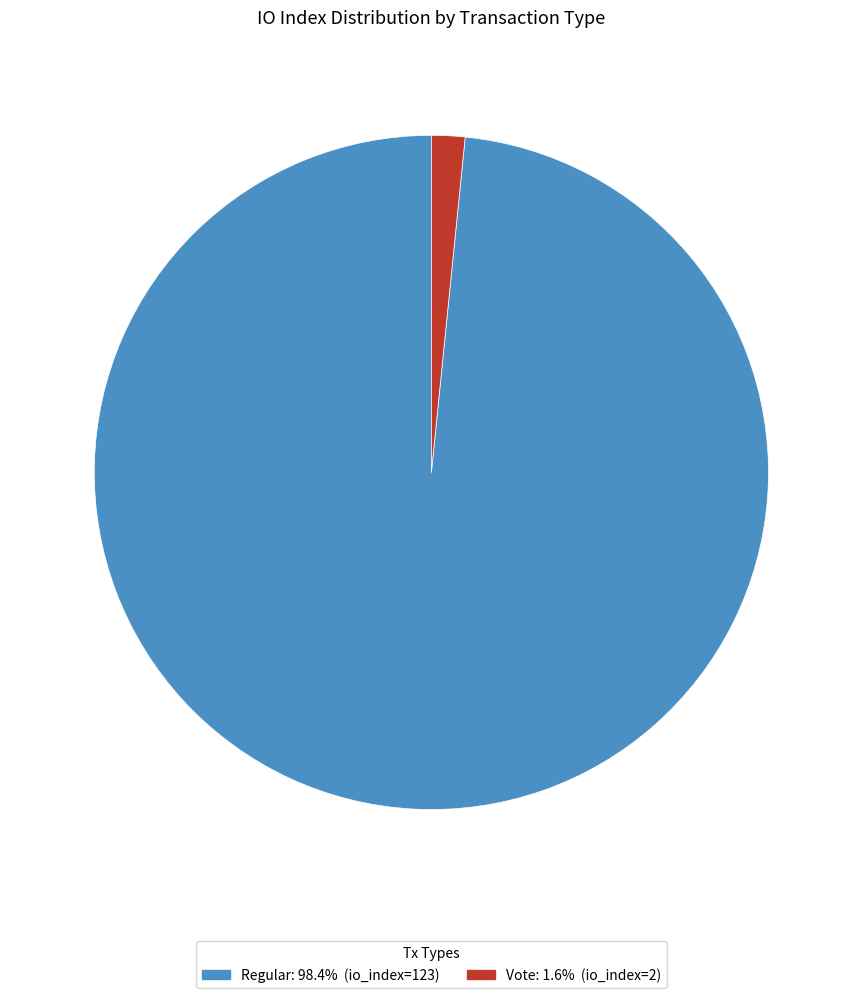

Is there a majority slice in this chart?

Yes